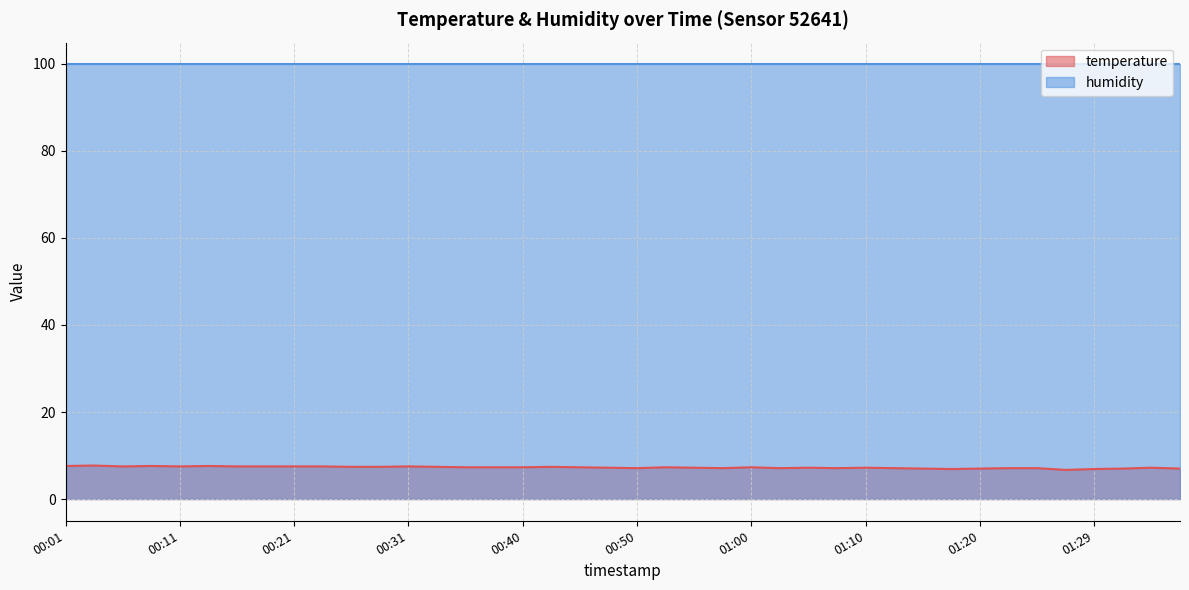

True or false: temperature and humidity cross at least once.

False